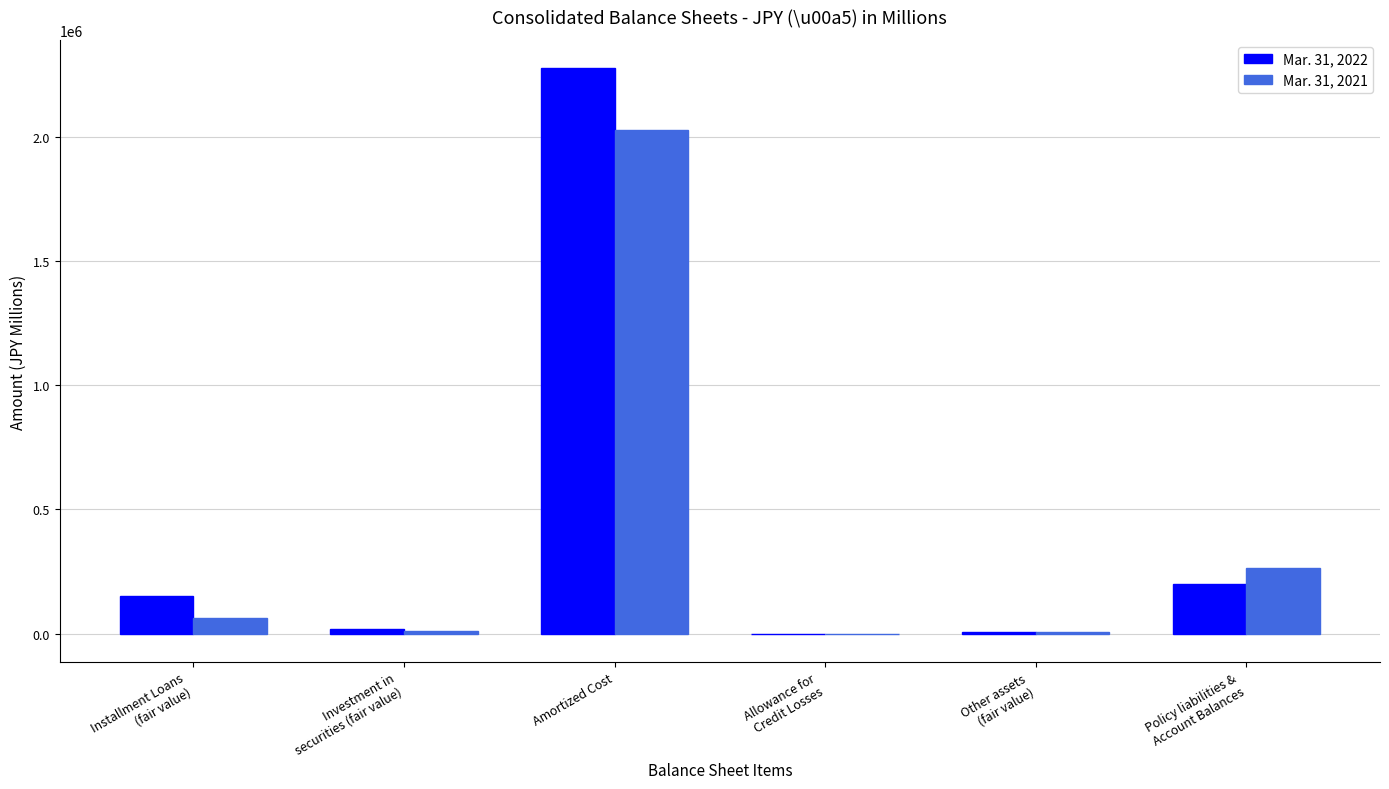

At which category is the sum across all series the highest?

Amortized Cost